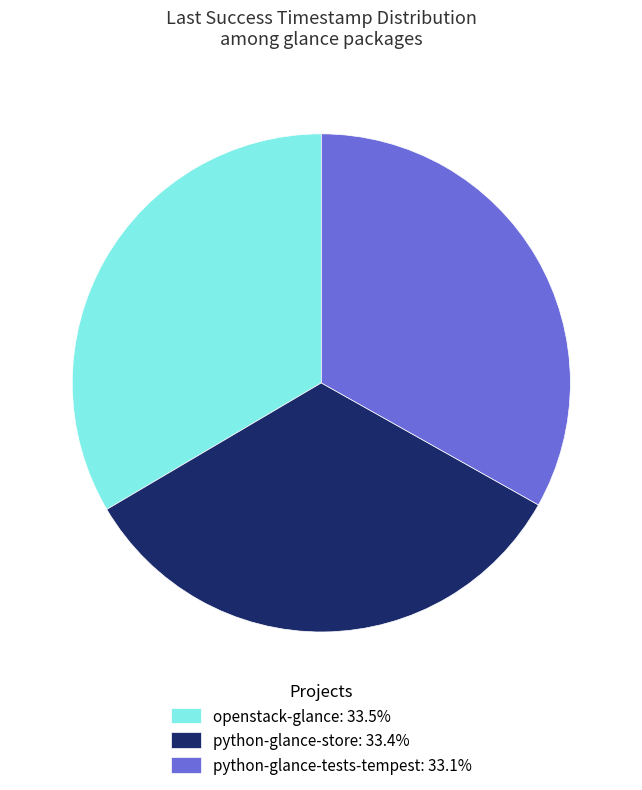

Combined, do openstack-glance: 33.5% and python-glance-store: 33.4% account for over 50%?

Yes